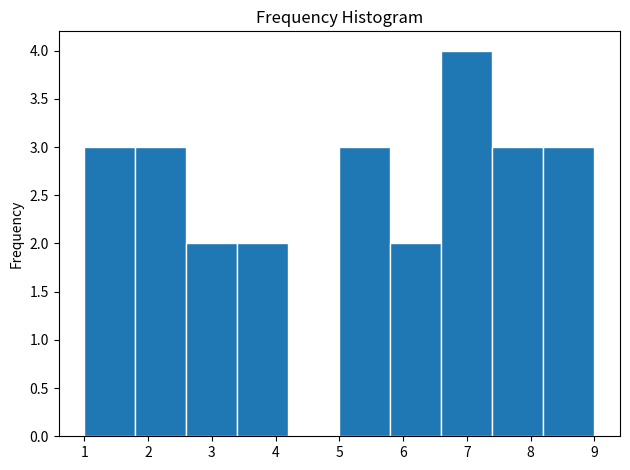

Reading left to right, list every bar in this chart as the range it spans on the x-axis followed by its height. The values are not printed on the chart, so give them approximately, as read against the axis.

1.0 to 1.8: 3
1.8 to 2.6: 3
2.6 to 3.4: 2
3.4 to 4.2: 2
4.2 to 5.0: 0
5.0 to 5.8: 3
5.8 to 6.6: 2
6.6 to 7.4: 4
7.4 to 8.2: 3
8.2 to 9.0: 3